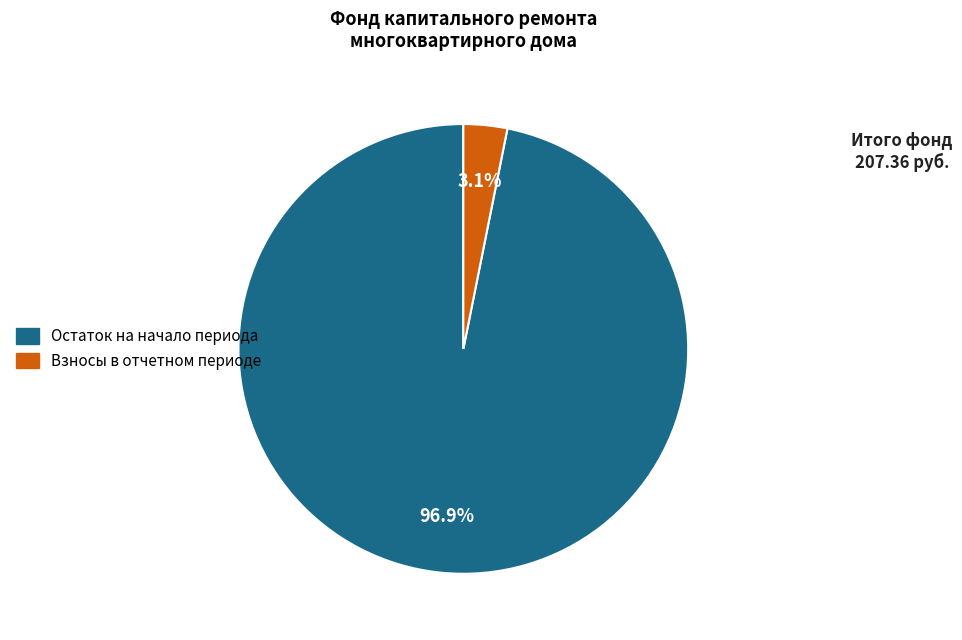

Is there a majority slice in this chart?

Yes